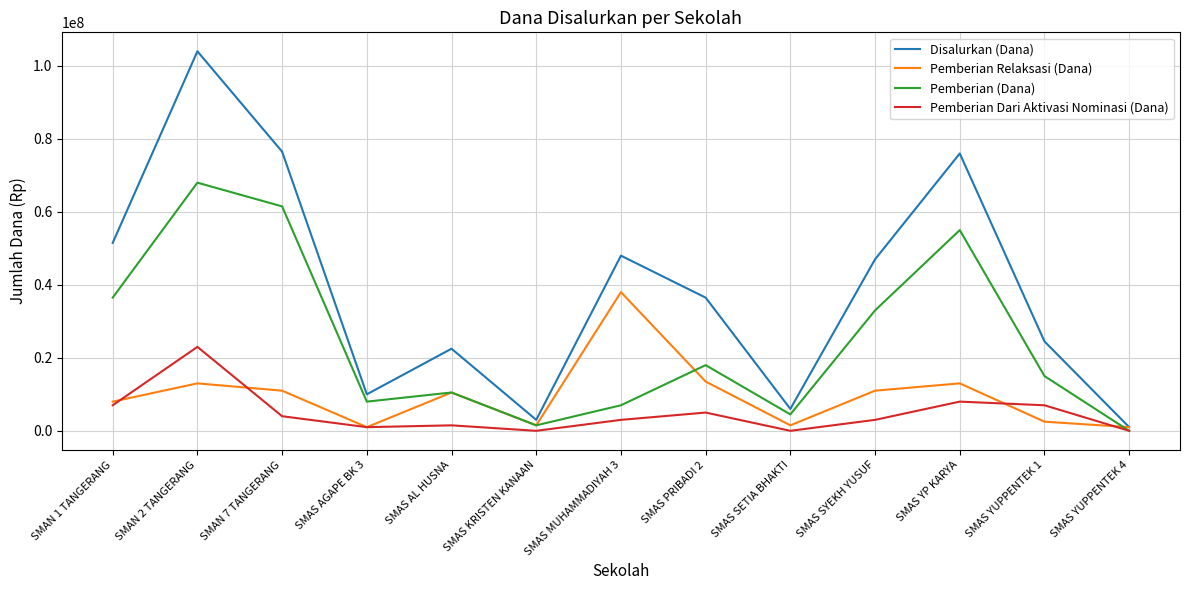

Between SMAS PRIBADI 2 and SMAS SYEKH YUSUF, which series saw the biggest shift?

Pemberian (Dana)